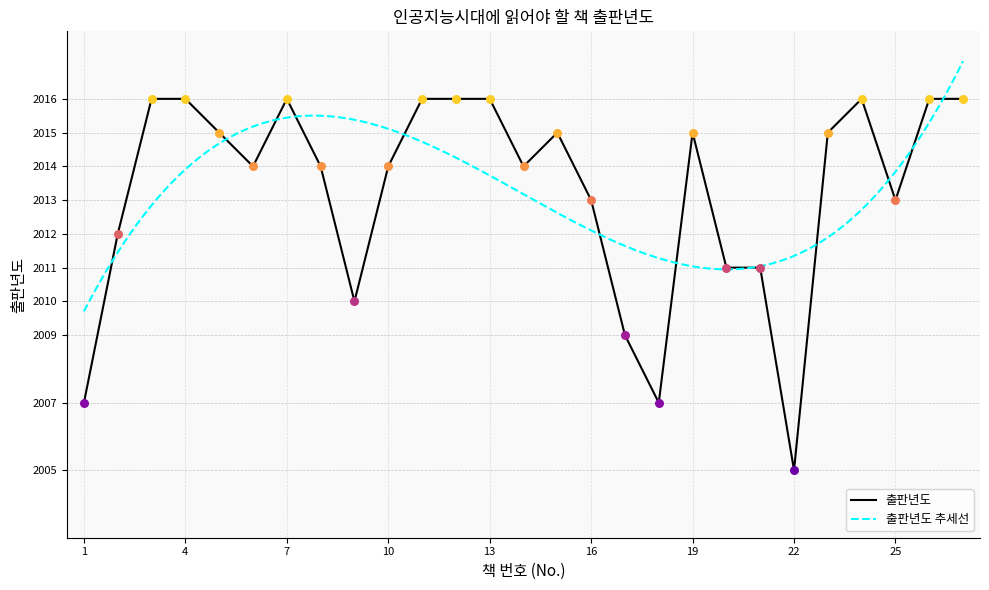

Which category has the lowest value in the 출판년도 series?

22